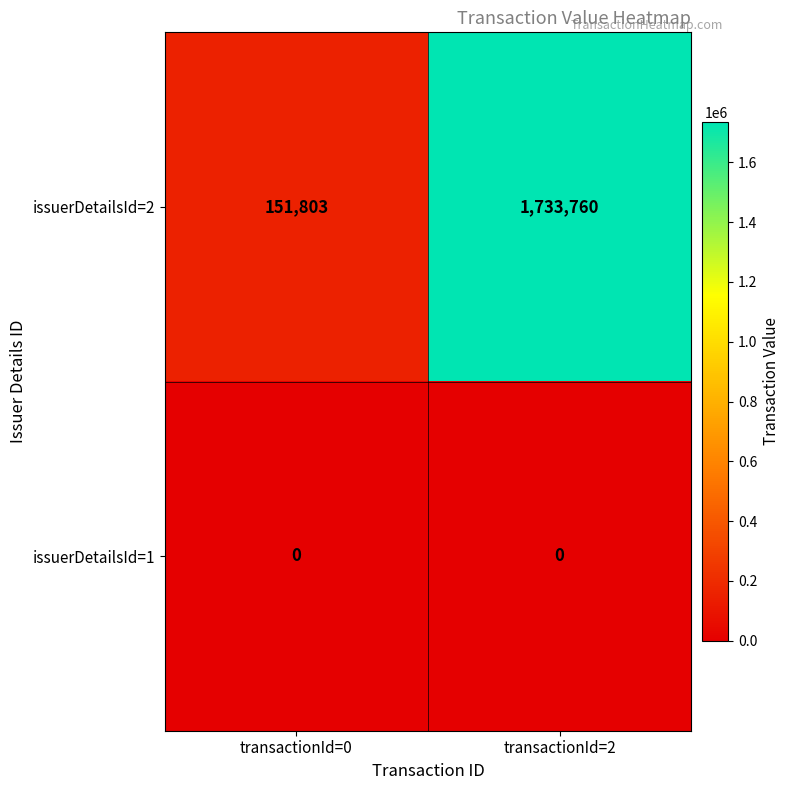

The value of issuerDetailsId=1 at transactionId=2 is 0. True or false?

True